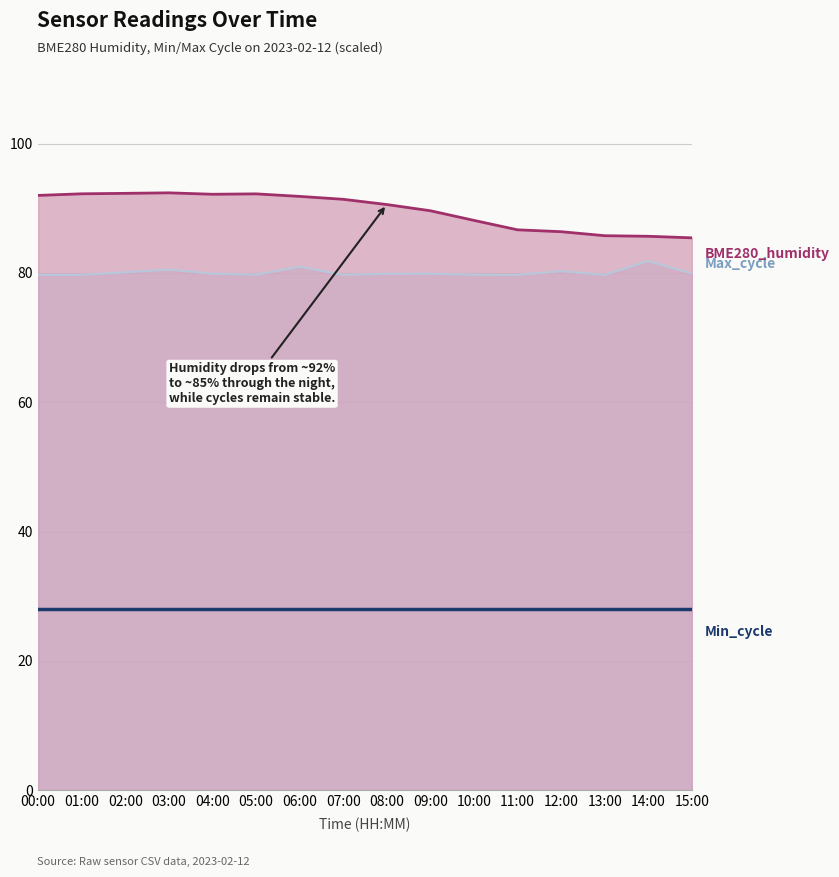

What is the total value across all series at 07:00?

199.1